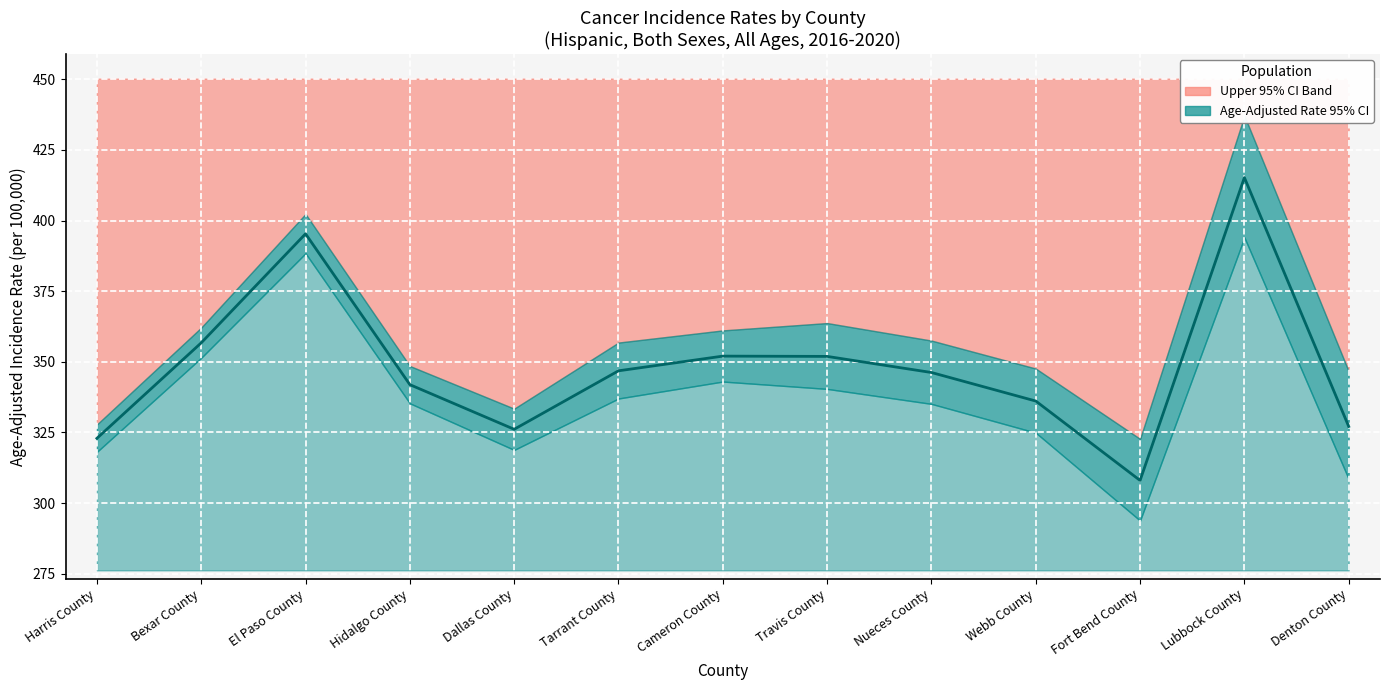

Reading left to right, extract all data points from this chart.

322.9	356.7	395.3	341.9	326.1	346.8	352.0	351.9	346.2	336.1	308.0	415.2	327.1